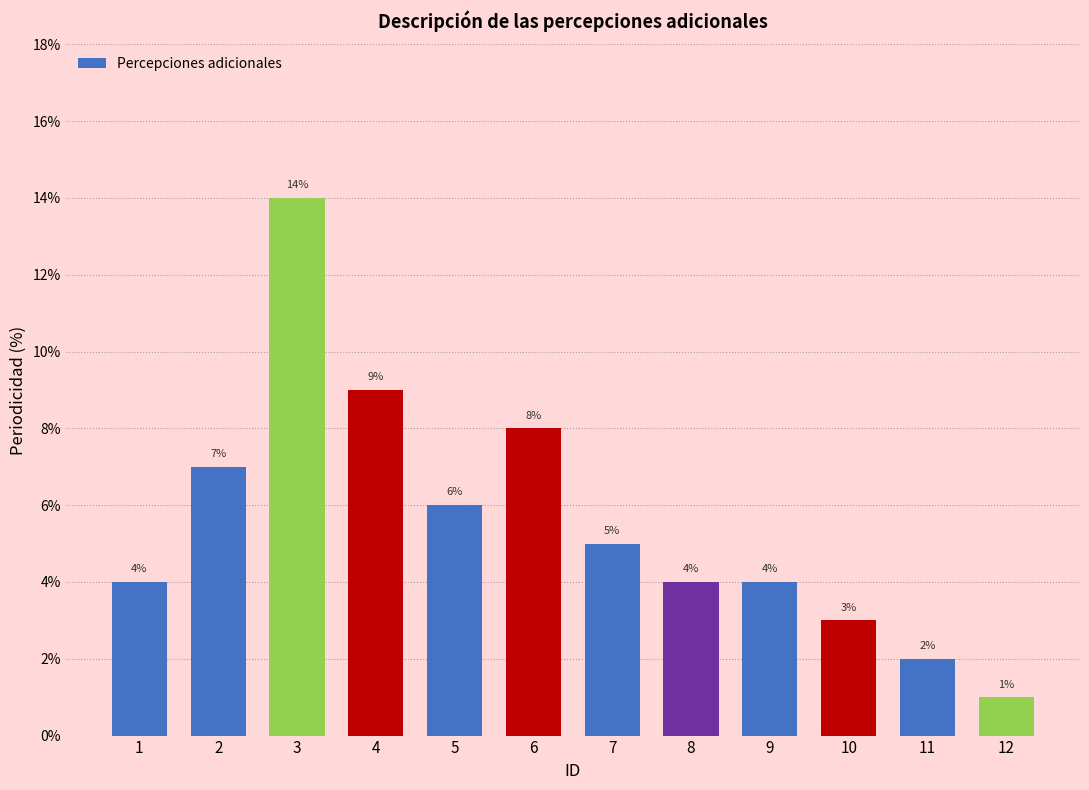

What is the smallest value displayed?

1